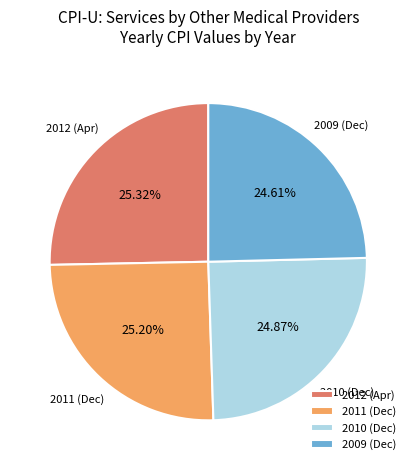

Combined, do 2009 (Dec) and 2010 (Dec) account for over 50%?

No